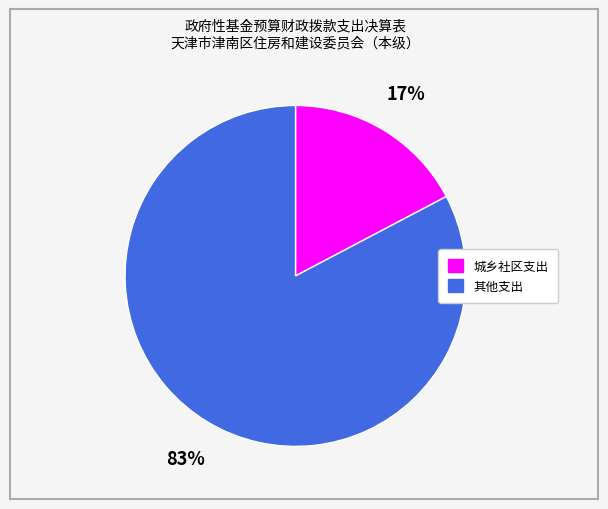

What is the majority slice?

其他支出